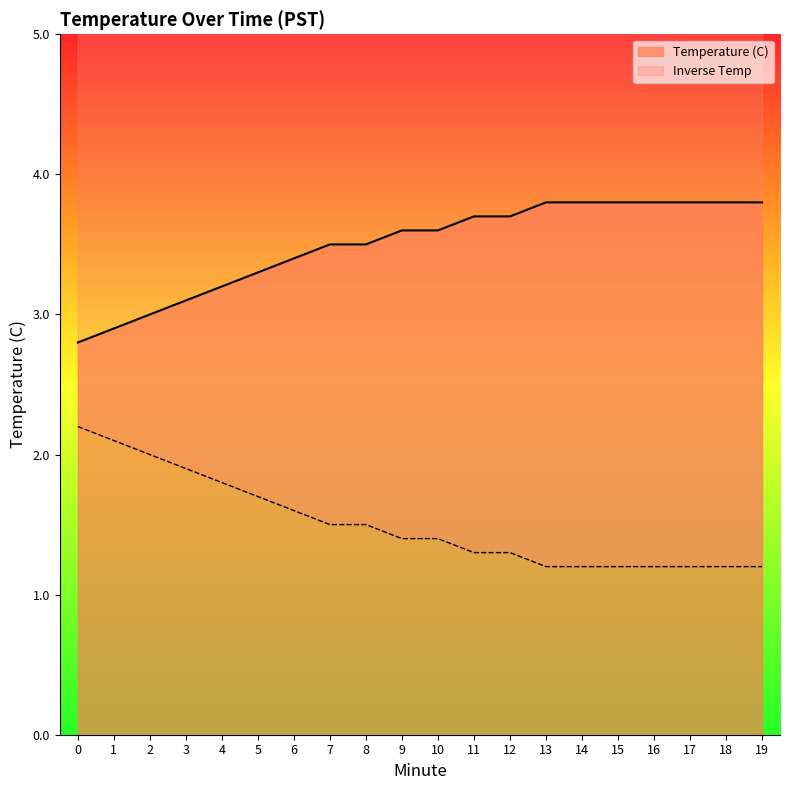

Reading right to left, extract all data points from this chart.

19=3.8	18=3.8	17=3.8	16=3.8	15=3.8	14=3.8	13=3.8	12=3.7	11=3.7	10=3.6	9=3.6	8=3.5	7=3.5	6=3.4	5=3.3	4=3.2	3=3.1	2=3.0	1=2.9	0=2.8